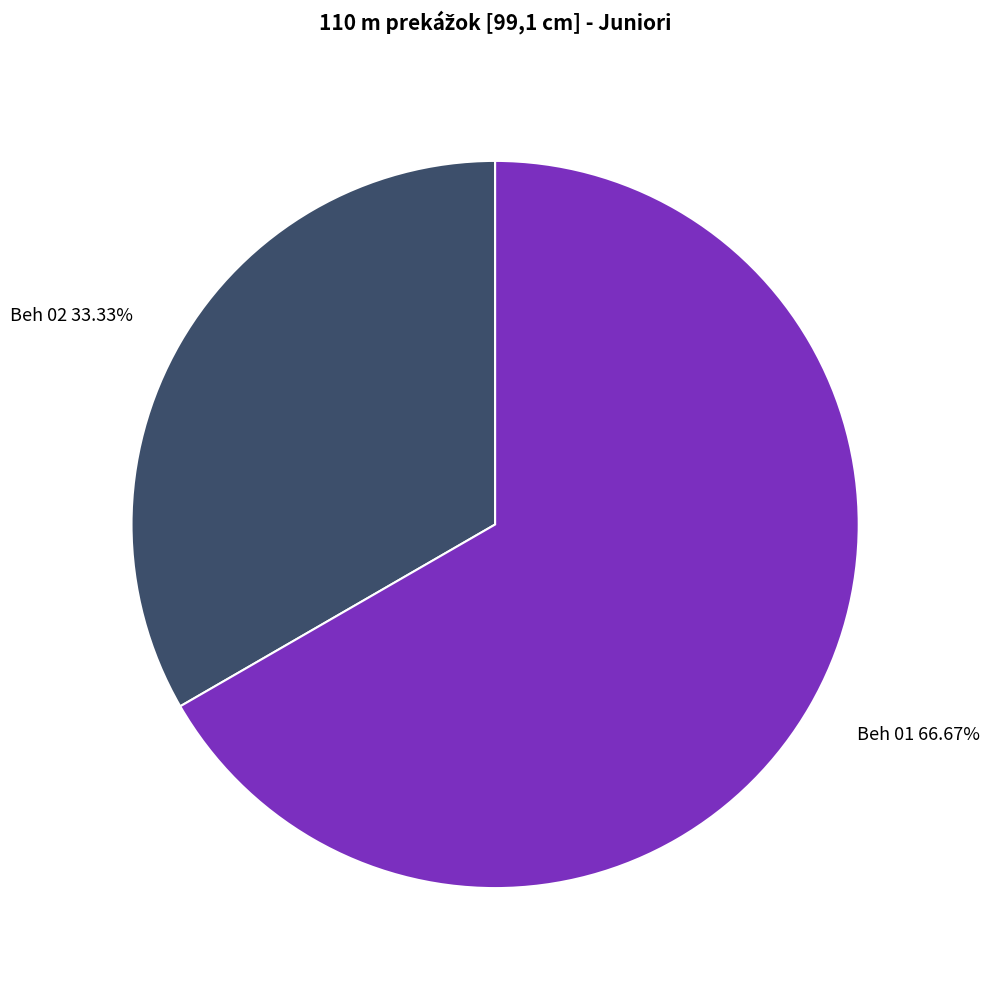

Between Beh 01 and Beh 02, which is larger?

Beh 01